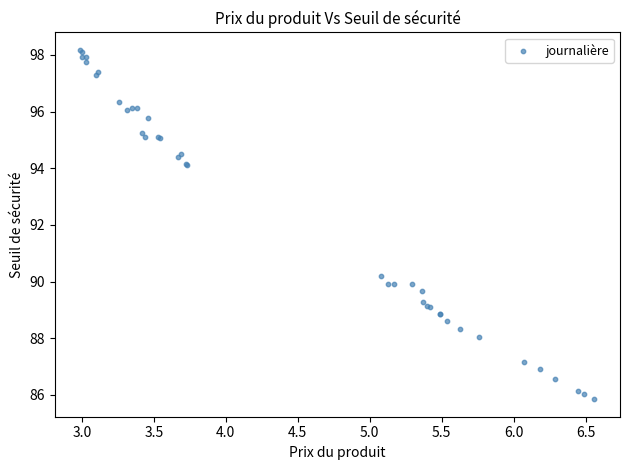

What Y value in the scatter plot is closest to 92?

90.2